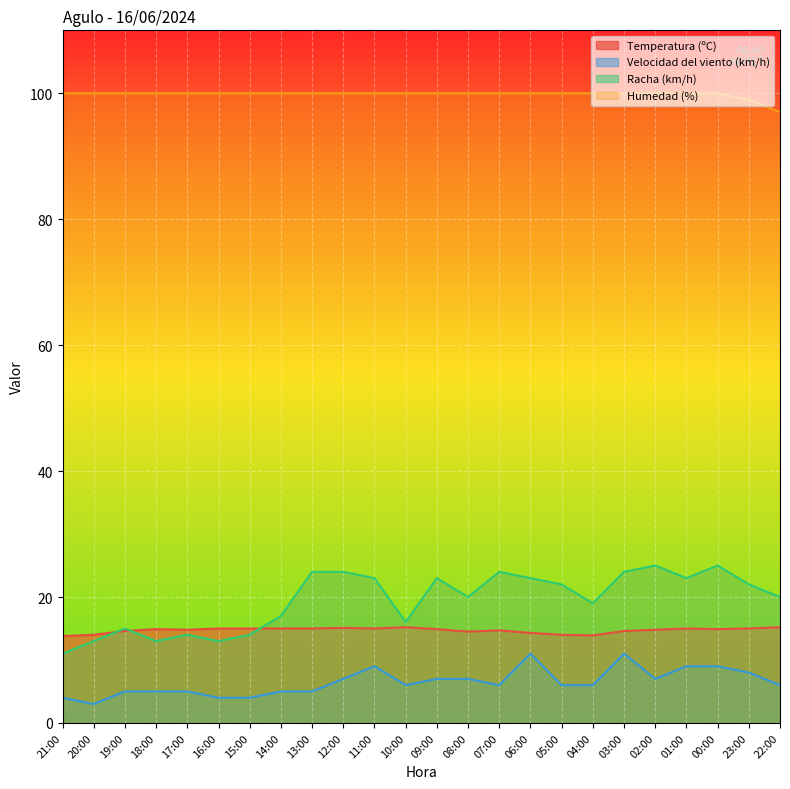

True or false: Humedad (%) and Temperatura (ºC) cross at least once.

False